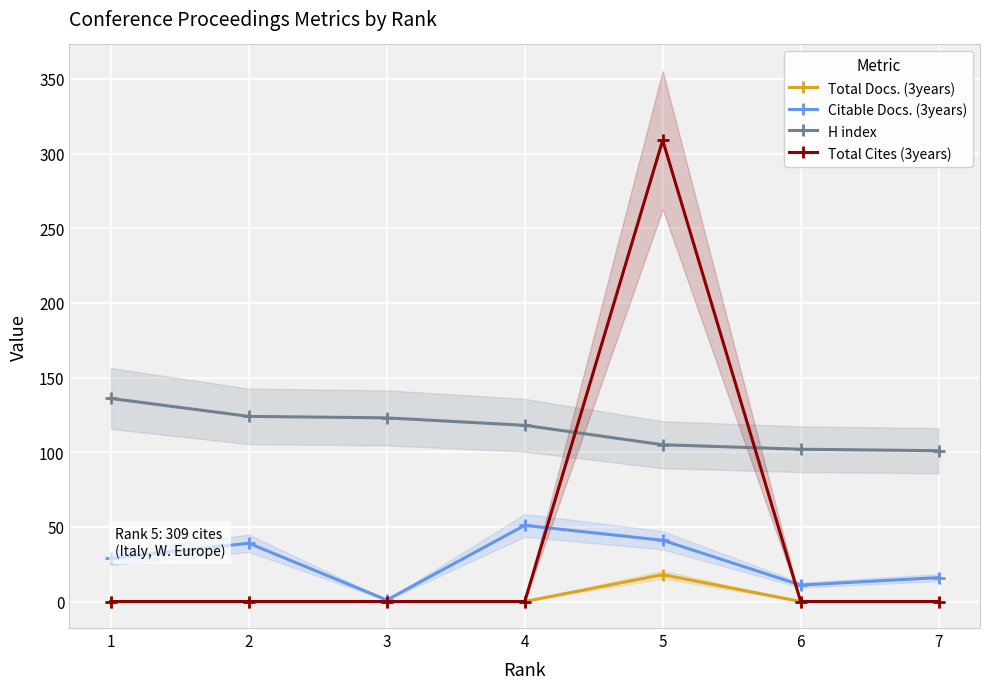

List the series in order of their overall mean, highest first.

H index, Total Cites (3years), Citable Docs. (3years), Total Docs. (3years)